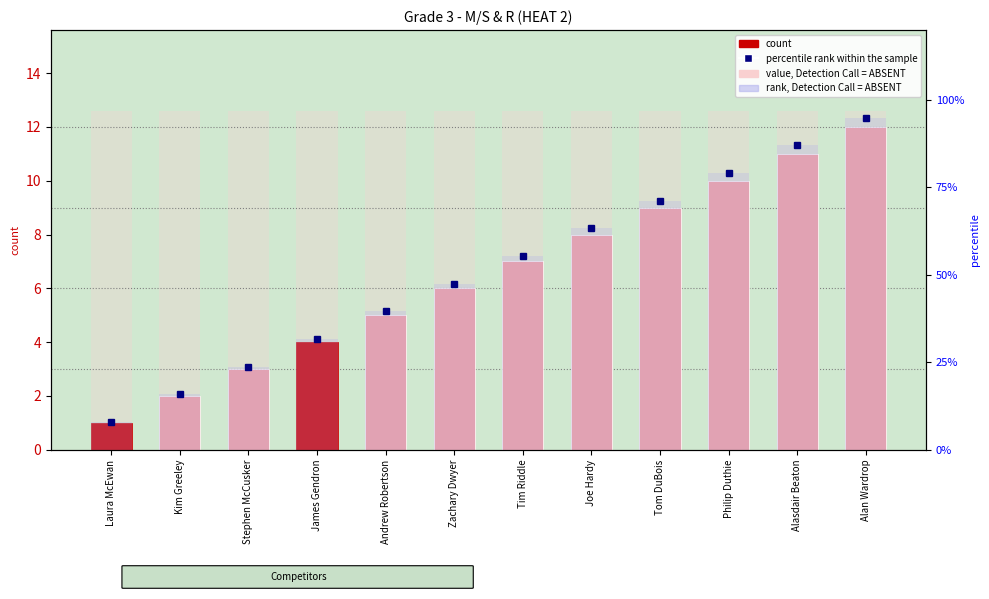

List the labels in order of count value, smallest first.

Laura McEwan, Kim Greeley, Stephen McCusker, James Gendron, Andrew Robertson, Zachary Dwyer, Tim Riddle, Joe Hardy, Tom DuBois, Philip Duthie, Alasdair Beaton, Alan Wardrop